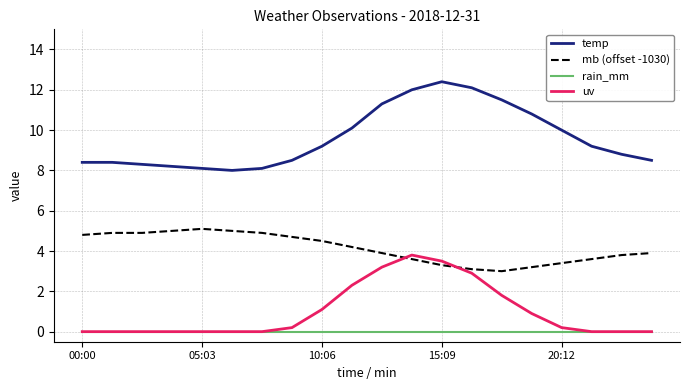

What is the highest value of the temp series?

12.4